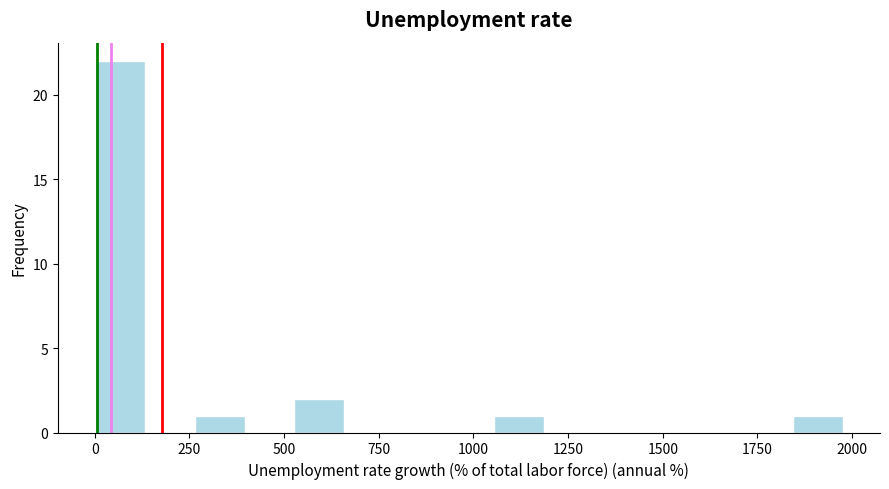

Read against the x-axis, roughly where is the centre of the tallest bar?

50